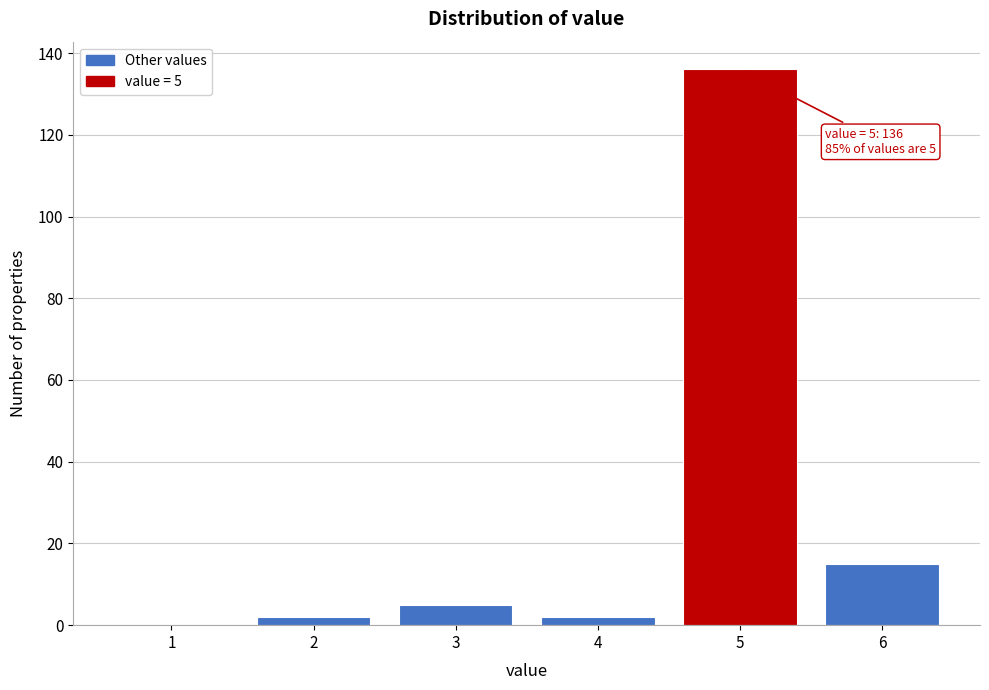

Reading left to right, what are all the values shown in this chart?

1=0	2=2	3=5	4=2	5=136	6=15